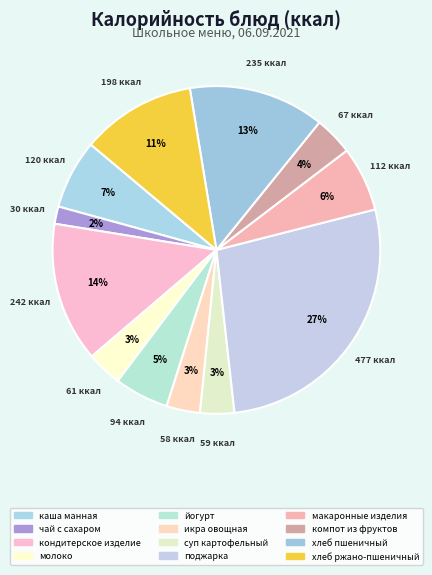

What percentage is the йогурт slice, to the nearest percent?

5%